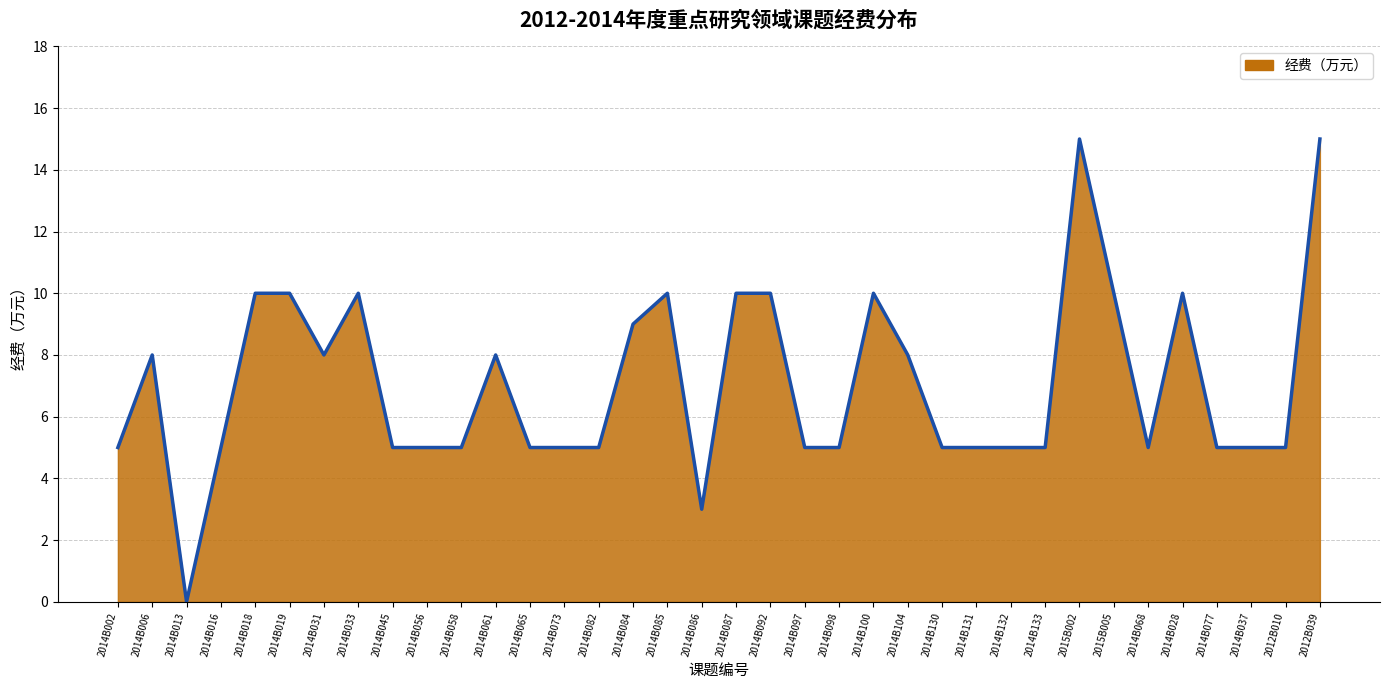

What is the ratio of the value at 2014B077 to the value at 2014B084?

0.6